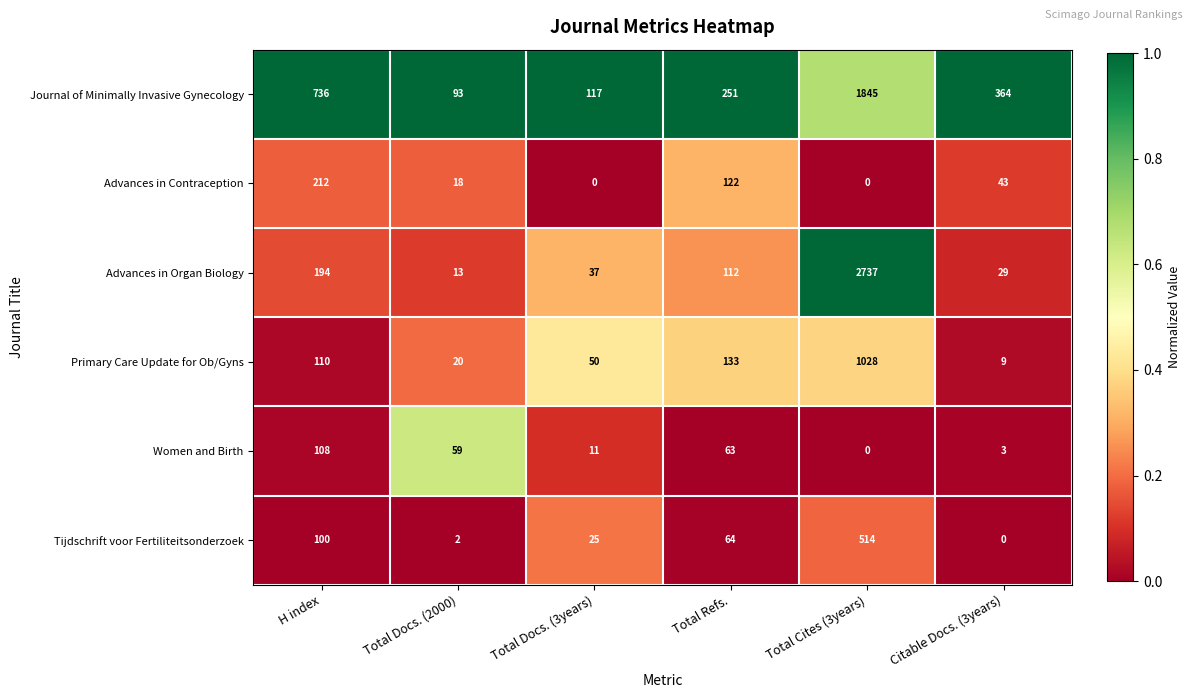

The value of Advances in Contraception at Total Docs. (2000) is 18. True or false?

True